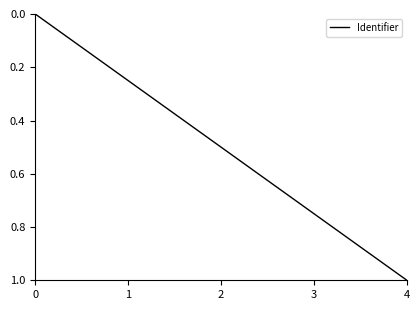

List the labels in order of value, smallest first.

0, 1, 2, 3, 4